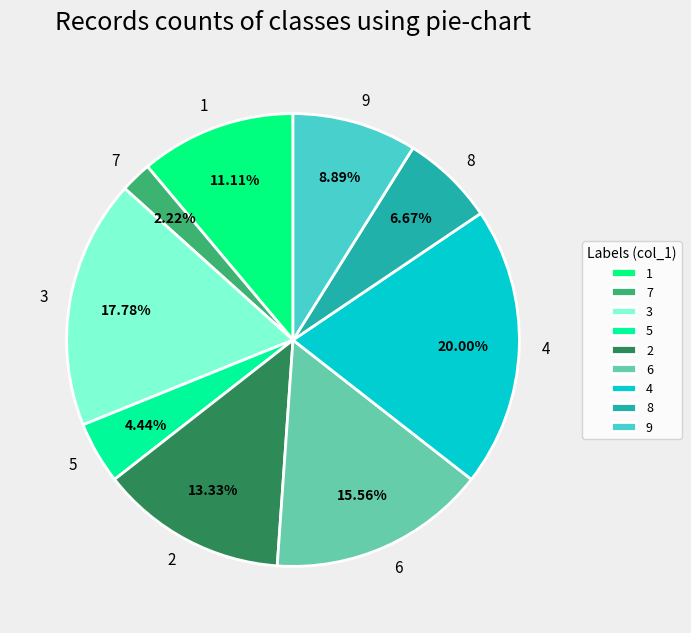

Count the number of slices in the pie.

9